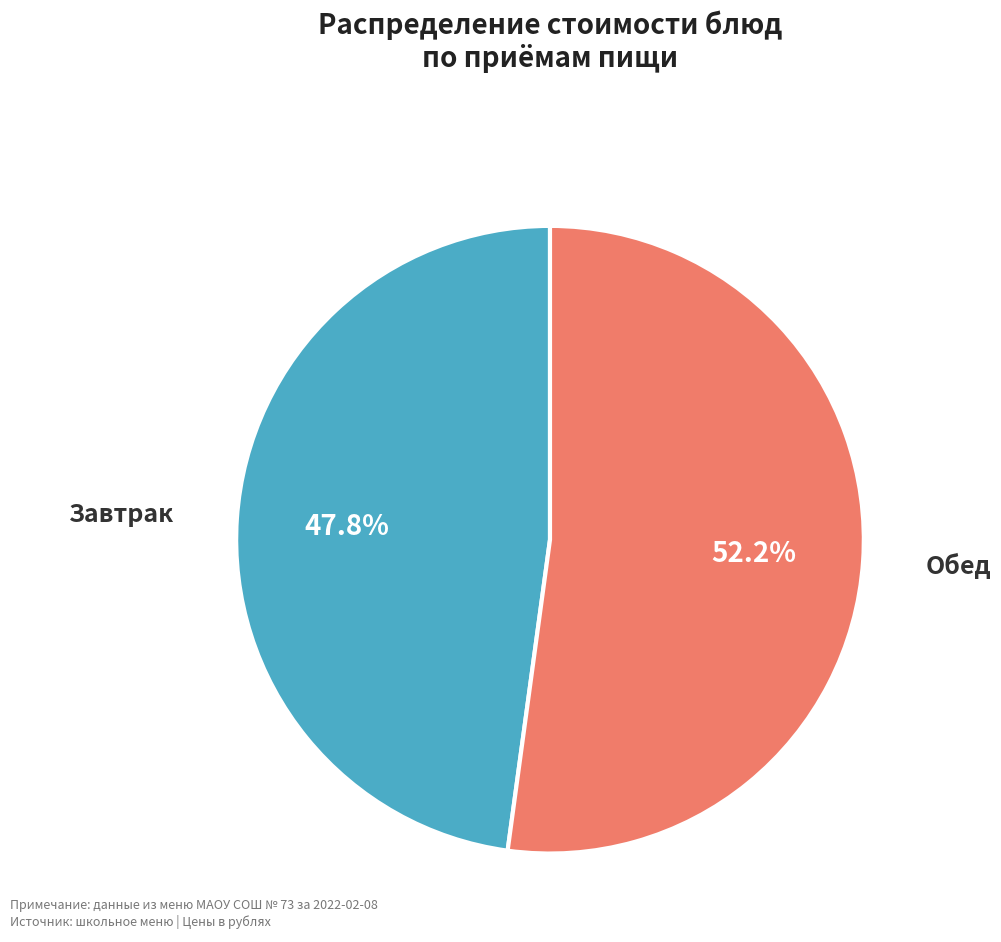

To the nearest percent, what is the average slice percentage?

50%